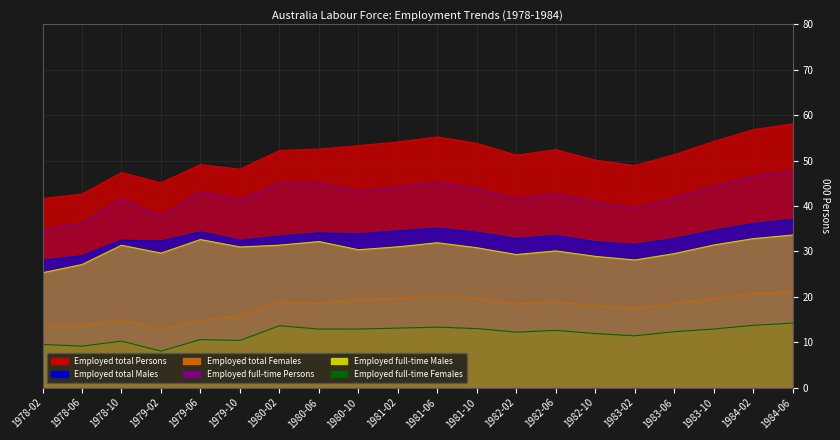

What is the average value of the Employed total Persons series?

50.9